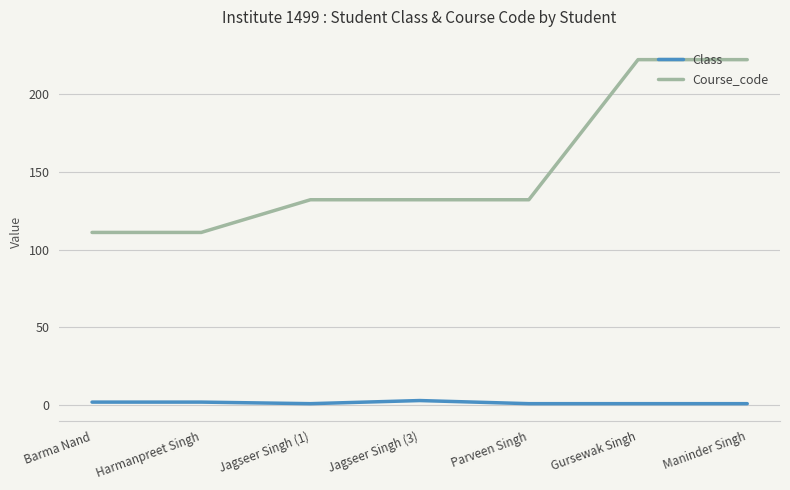

What is the minimum value shown in the chart?

1